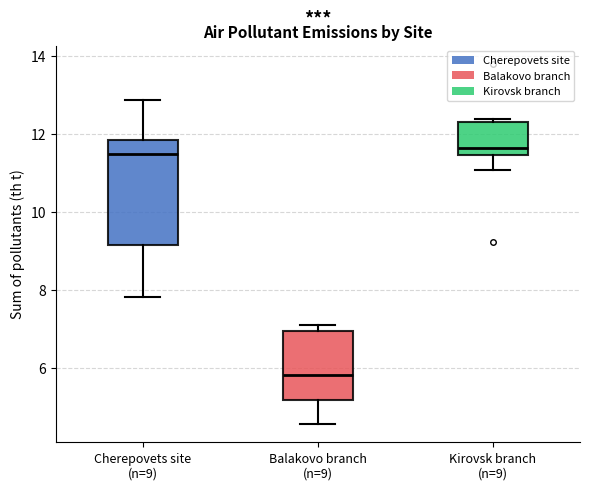

Which box is the tallest, from its lower edge to its upper edge?

Cherepovets site (n=9)